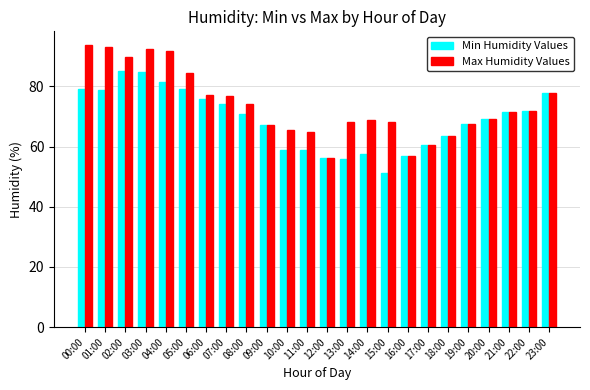

At which label does Min Humidity Values first exceed 70?

00:00